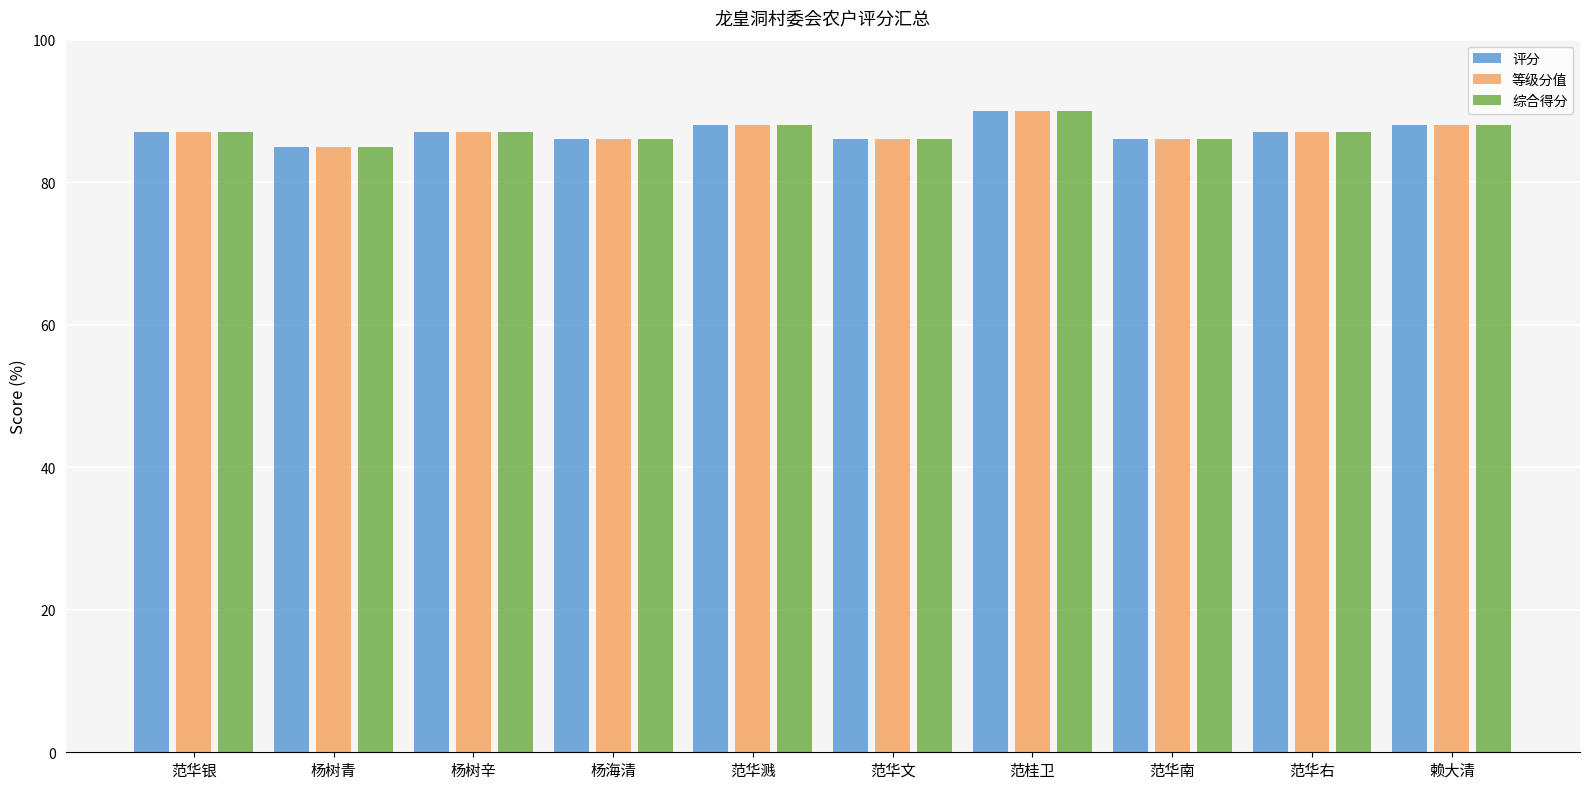

What is the highest value of the 等级分值 series?

90